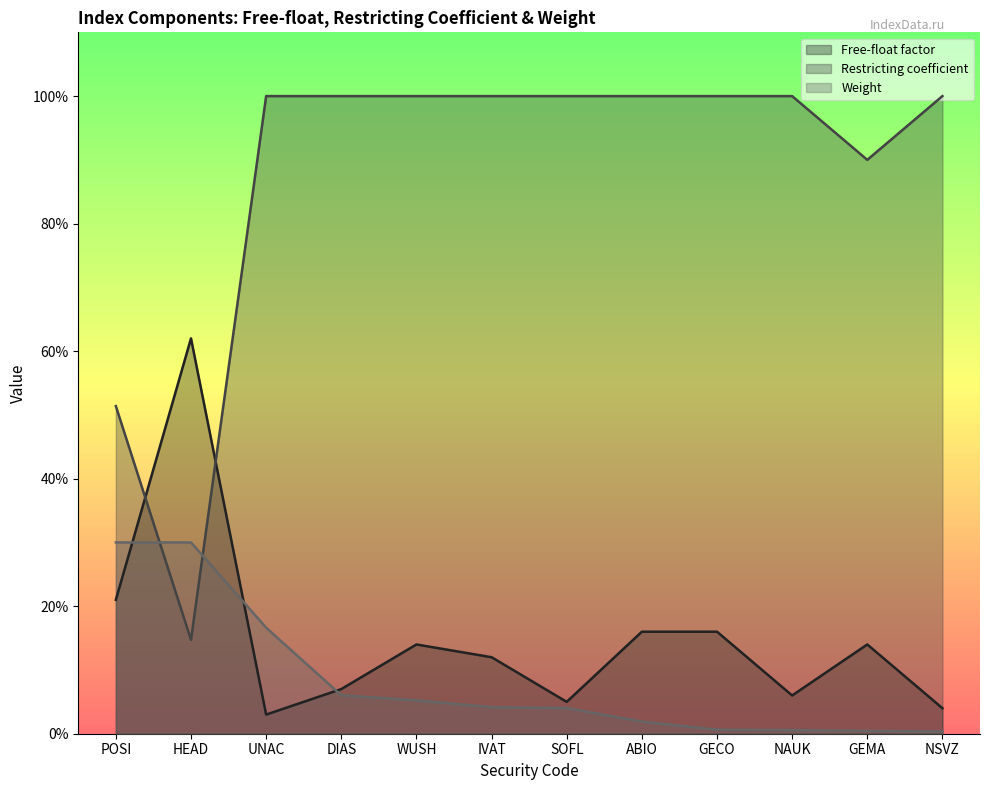

What is the sum of the Free-float factor values at ABIO and GEMA?

0.3